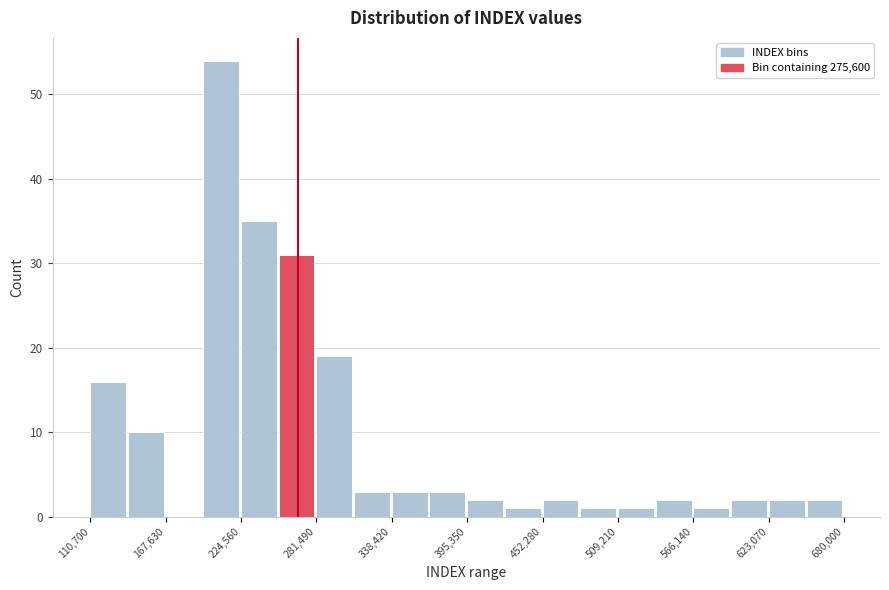

Around what value on the x-axis is the tallest bar? Give the approximate position of its centre, as read against the axis.

210000